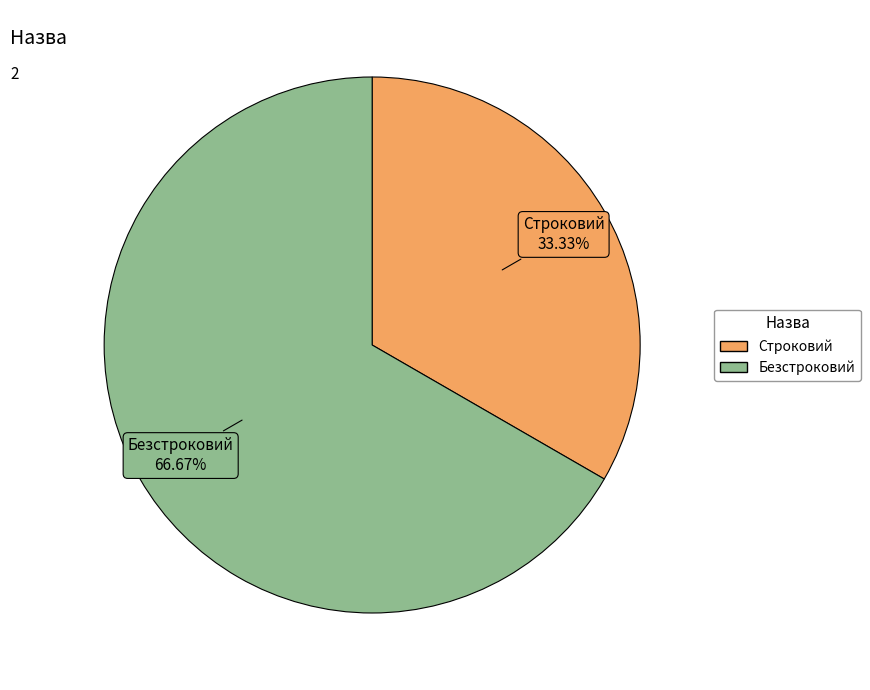

Count the number of slices in the pie.

2